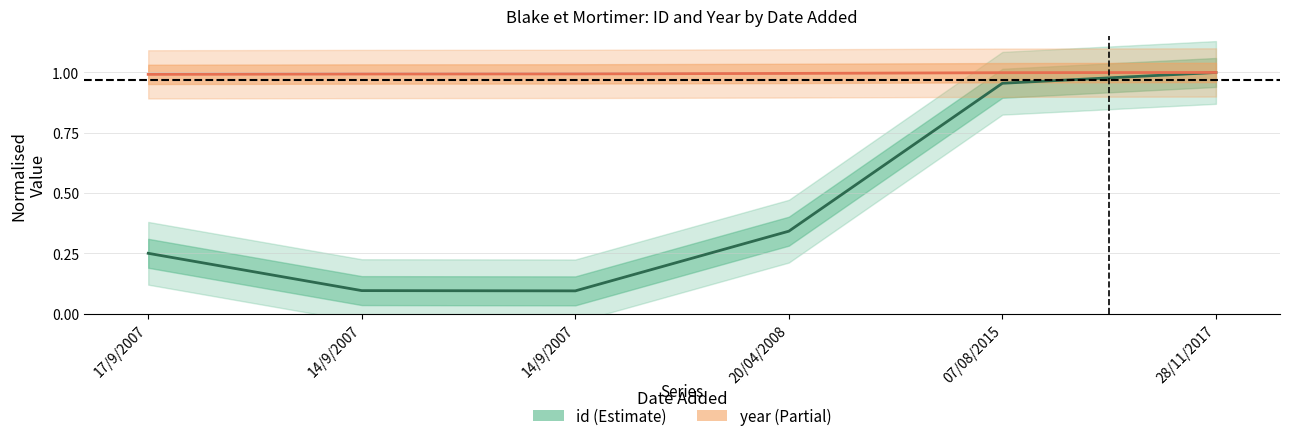

True or false: year has a value of 1.0 at 14/9/2007.

True